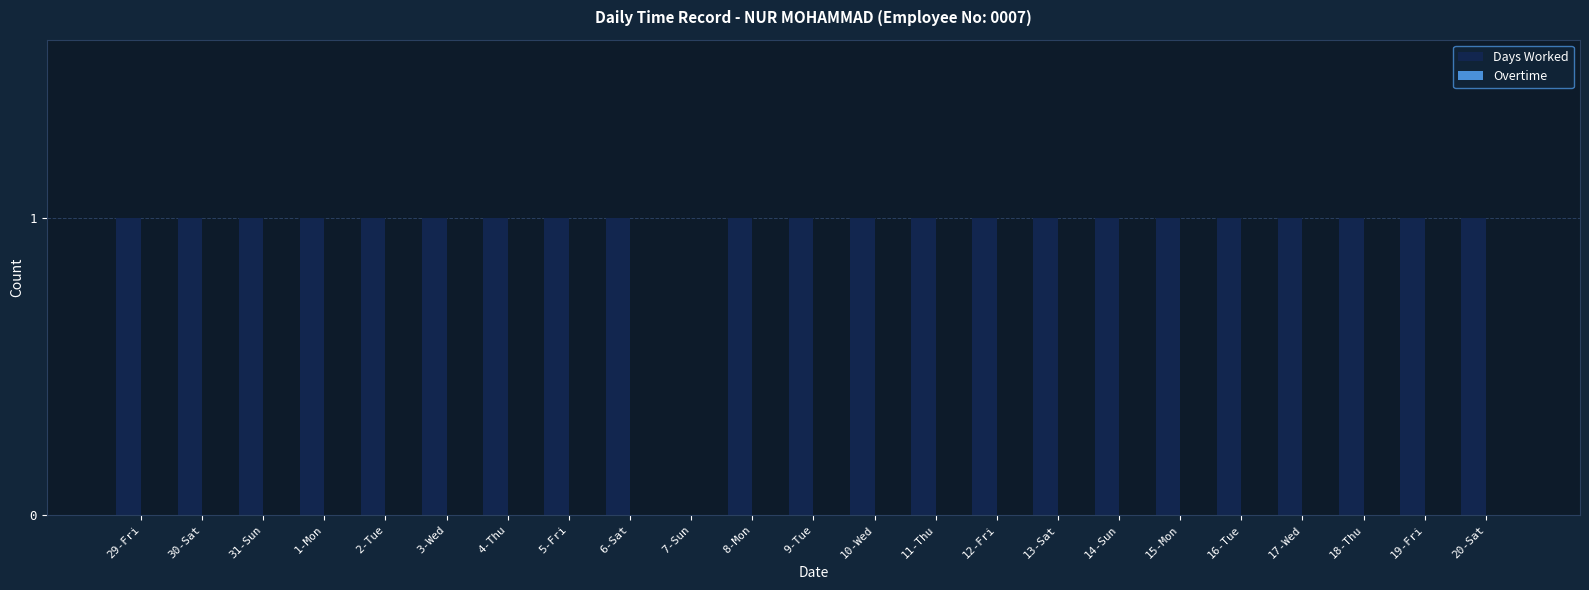

Reading left to right, list all the values displayed in this chart.

29-Fri=1	30-Sat=1	31-Sun=1	1-Mon=1	2-Tue=1	3-Wed=1	4-Thu=1	5-Fri=1	6-Sat=1	7-Sun=0	8-Mon=1	9-Tue=1	10-Wed=1	11-Thu=1	12-Fri=1	13-Sat=1	14-Sun=1	15-Mon=1	16-Tue=1	17-Wed=1	18-Thu=1	19-Fri=1	20-Sat=1